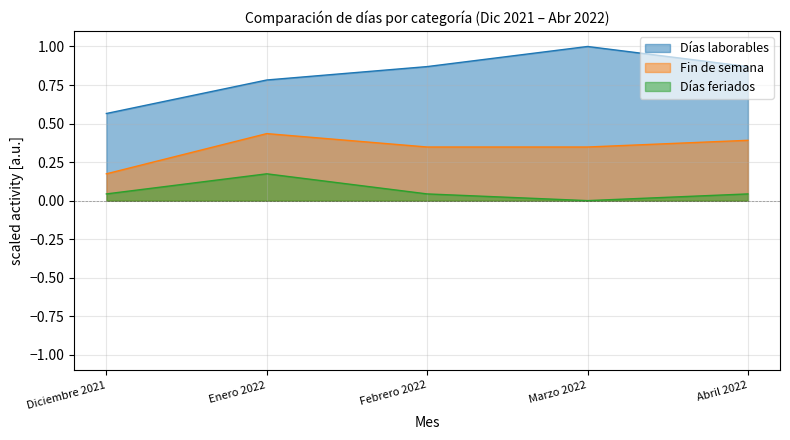

Between Marzo 2022 and Diciembre 2021, which is larger?

Marzo 2022